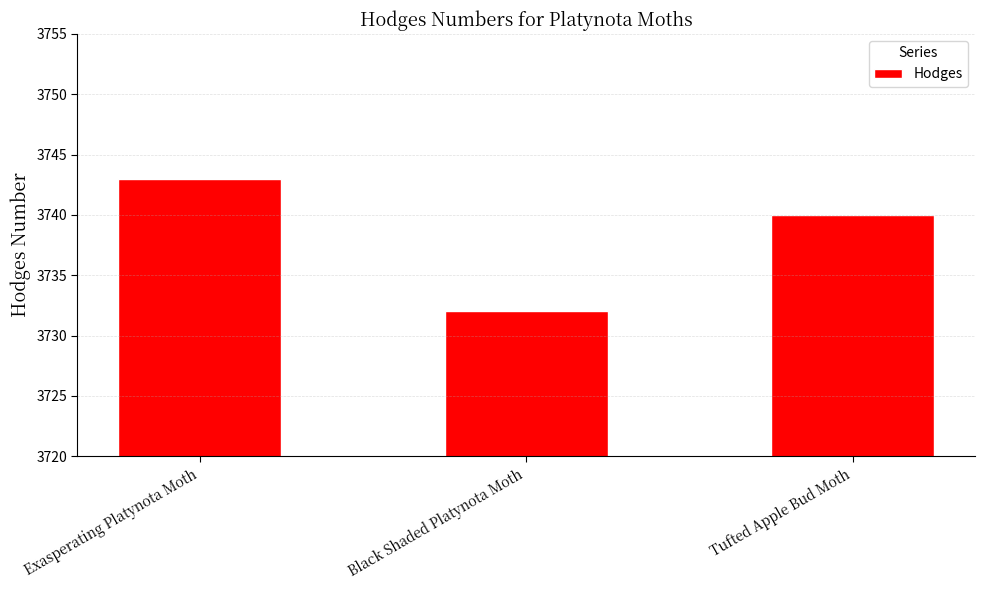

Rank the categories by value from highest to lowest.

Exasperating Platynota Moth, Tufted Apple Bud Moth, Black Shaded Platynota Moth